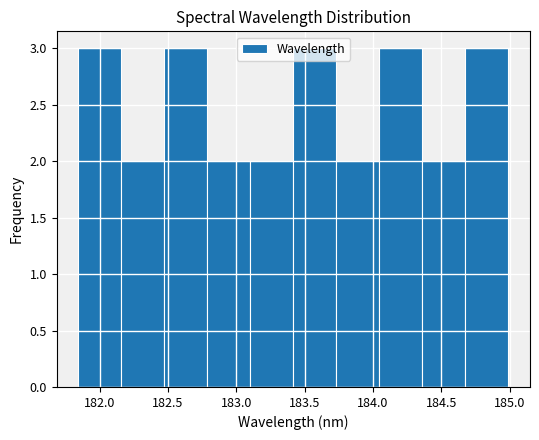

Reading left to right, transcribe this chart: for each bar, give the range it covers on the x-axis and its height. Neither the bar edges nor the heights are printed on the chart, so give them approximately, as read against the axes.

181.85 to 182.15: 3
182.15 to 182.45: 2
182.45 to 182.80: 3
182.80 to 183.10: 2
183.10 to 183.40: 2
183.40 to 183.75: 3
183.75 to 184.05: 2
184.05 to 184.35: 3
184.35 to 184.70: 2
184.70 to 185.00: 3